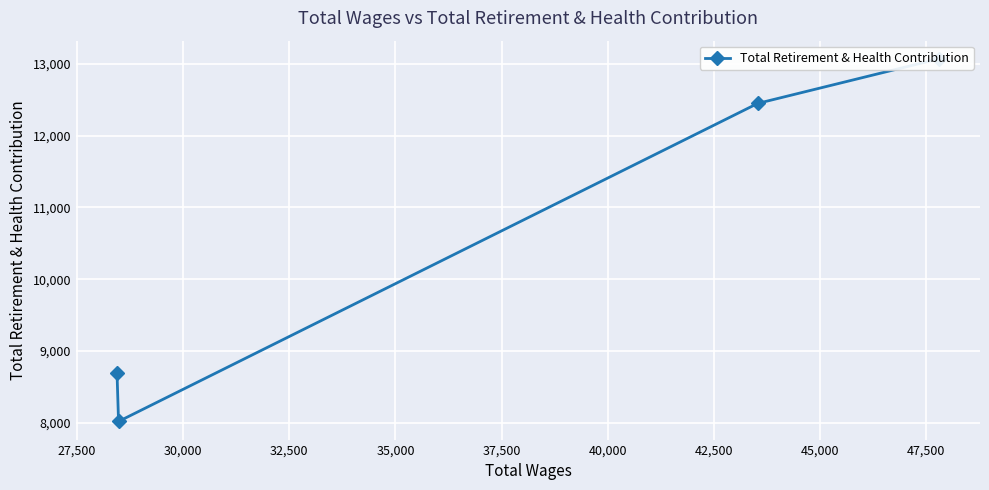

What is the maximum value shown in the chart?

13070